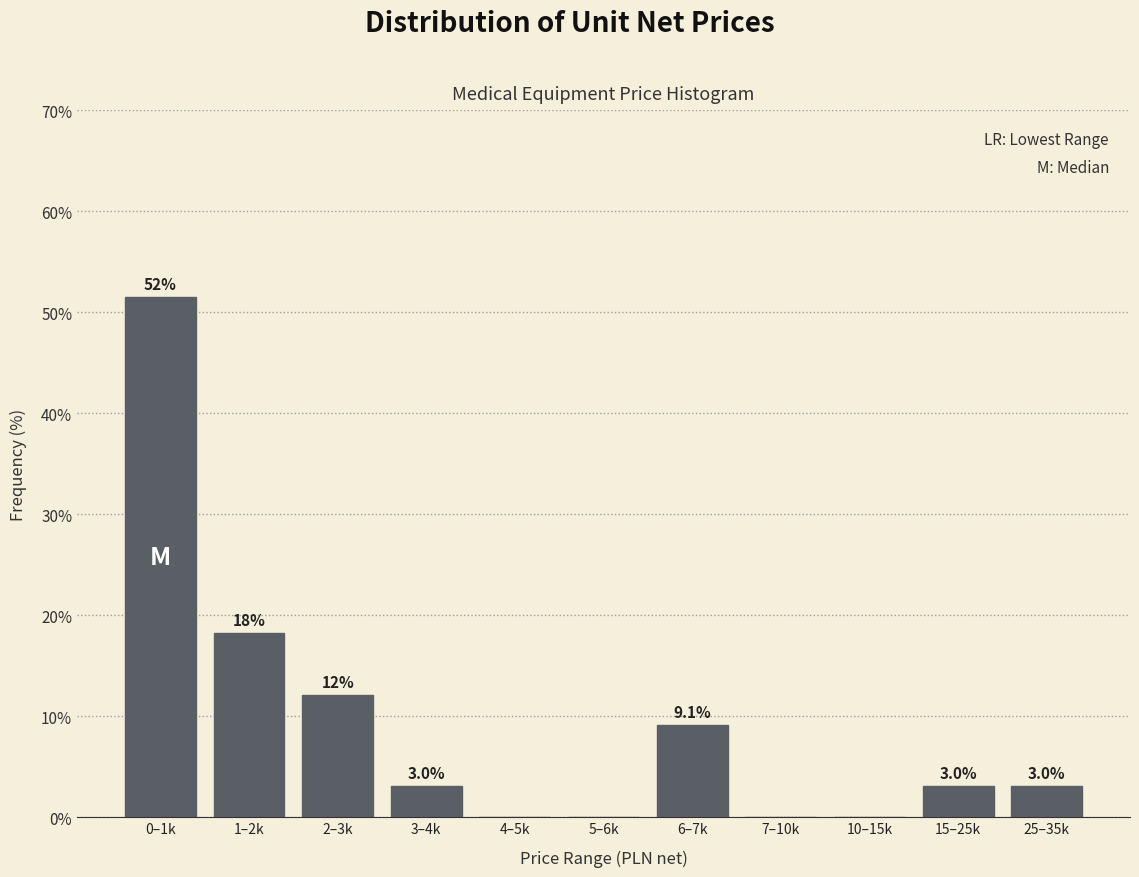

Reading left to right, what are all the values shown in this chart?

0–1k=51.5	1–2k=18.2	2–3k=12.1	3–4k=3.0	4–5k=0.0	5–6k=0.0	6–7k=9.1	7–10k=0.0	10–15k=0.0	15–25k=3.0	25–35k=3.0